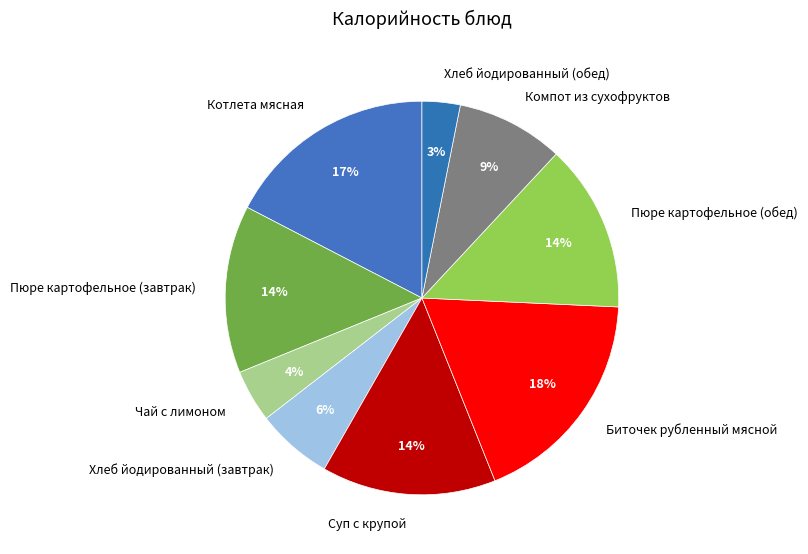

Does any single category account for the majority?

No